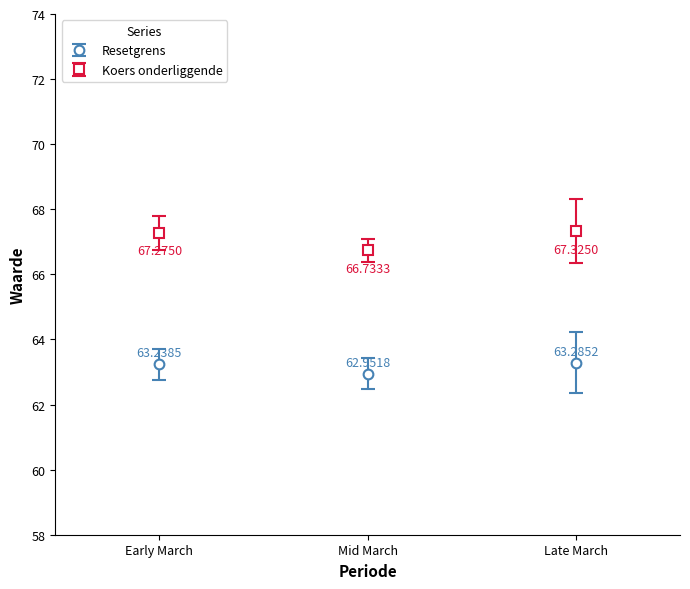

List the labels in order of Resetgrens value, largest first.

Late March, Early March, Mid March